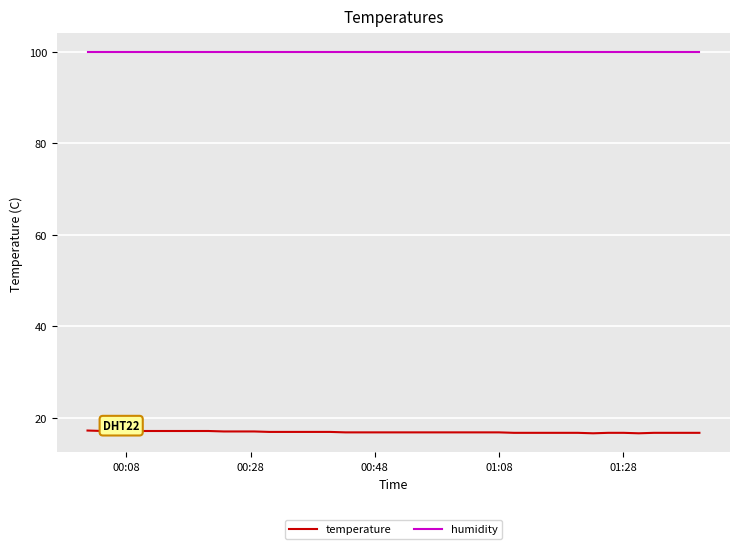

True or false: temperature and humidity intersect in this chart.

False